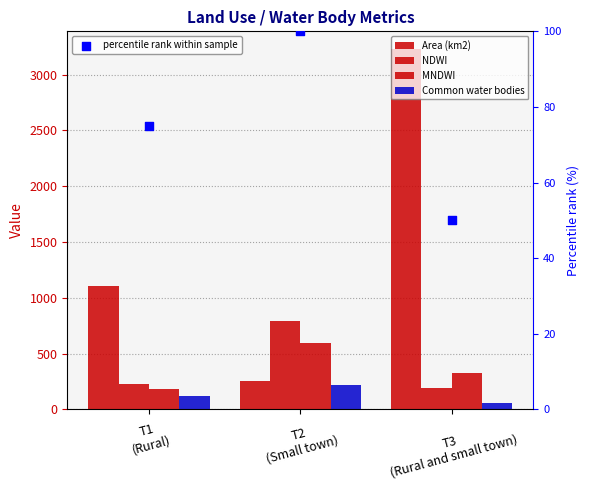

Which series reaches the minimum Y coordinate?

percentile rank within sample